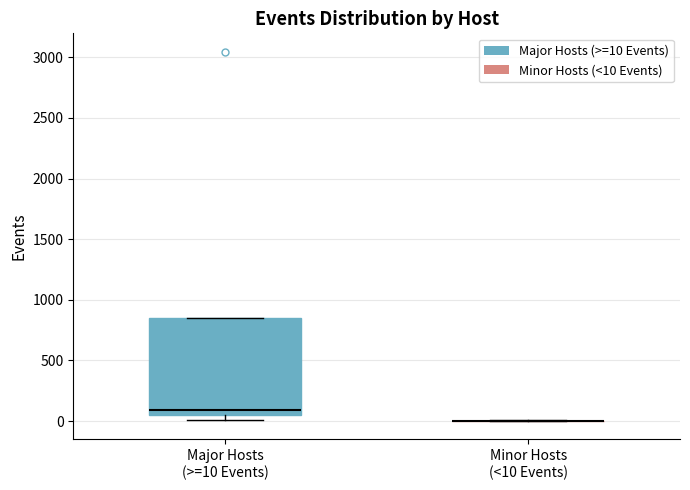

Reading left to right, read every box against the y-axis: the position of its median line, the range the box covers, and the ends of its whiskers. The values are not printed on the chart, so give them approximately, as read against the axis.

Major Hosts (>=10 Events): median 100, box 50 to 850, whiskers 0 to 850
Minor Hosts (<10 Events): box collapsed to a line at 0, whiskers 0 to 0